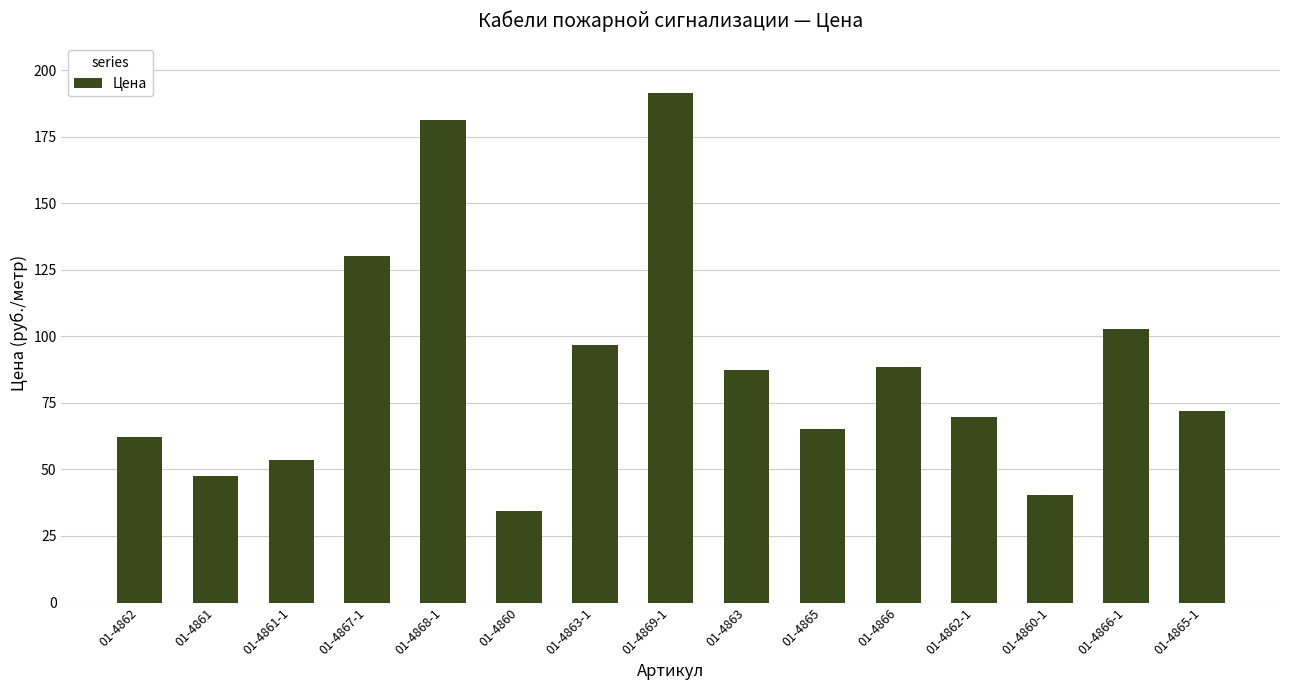

What value does the data have at 01-4863?

87.4